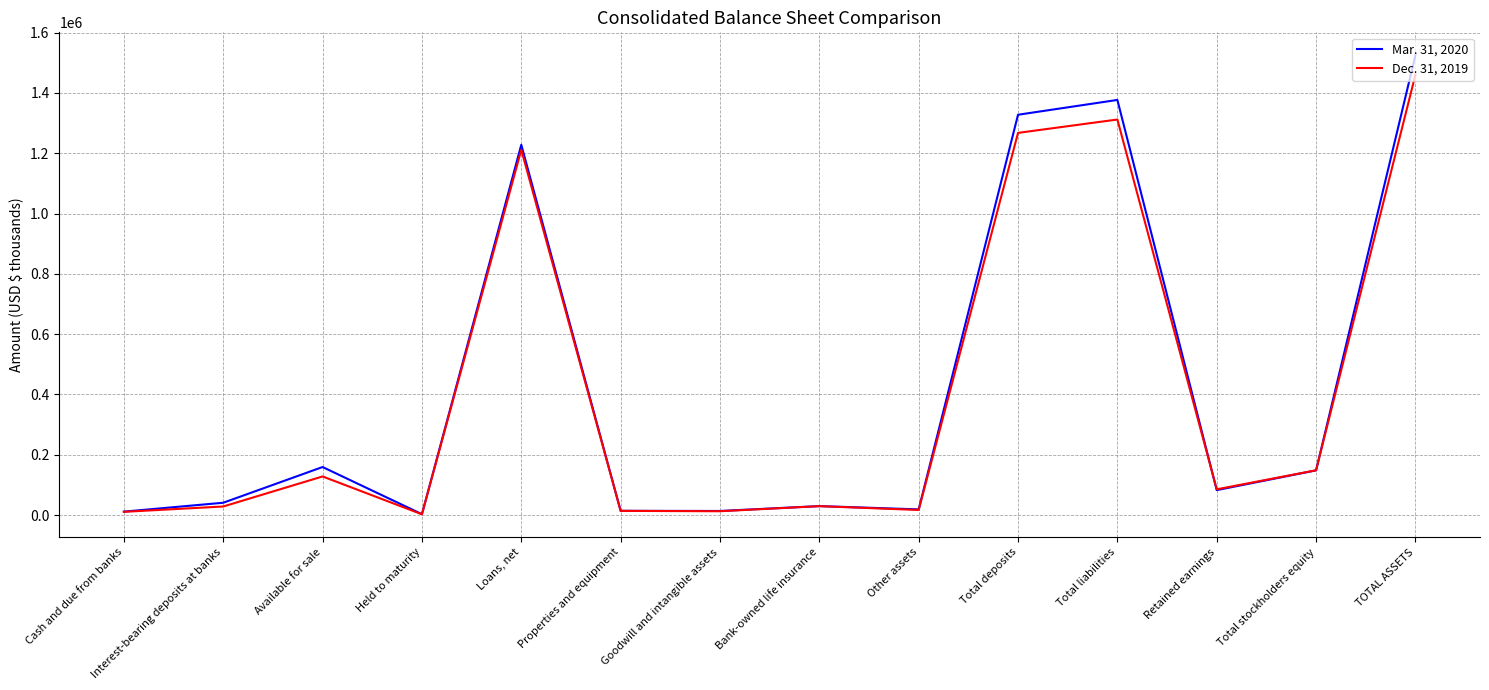

Which series has the widest spread of values?

Mar. 31, 2020